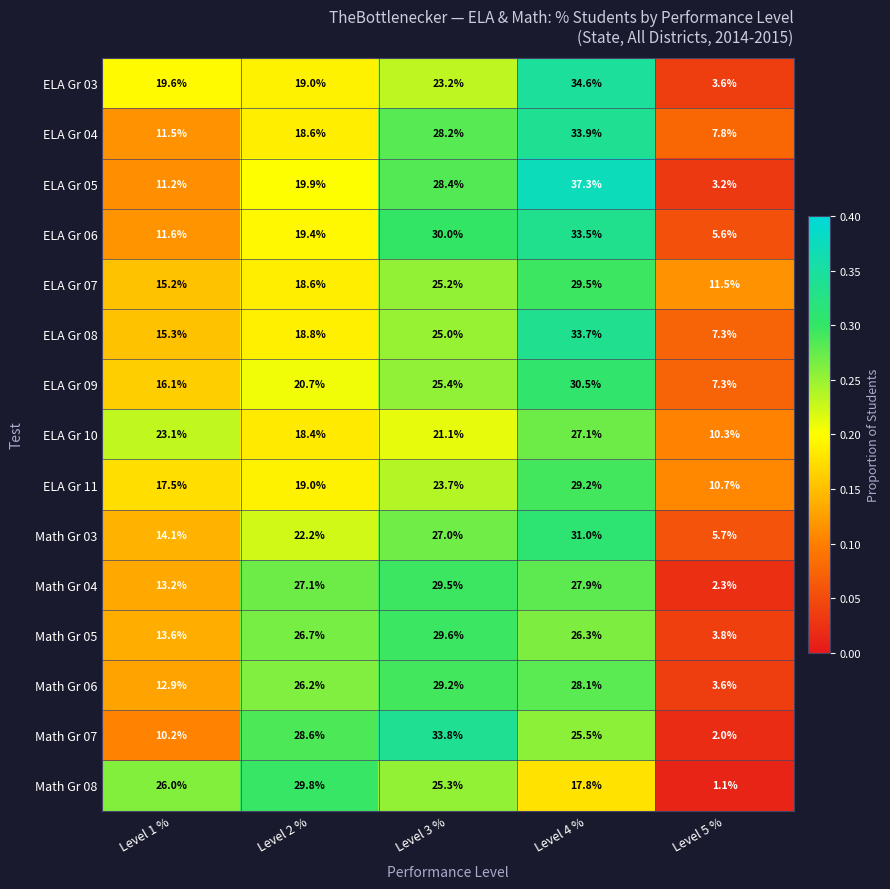

Which category has the lowest value in the ELA Gr 11 series?

Level 5 %